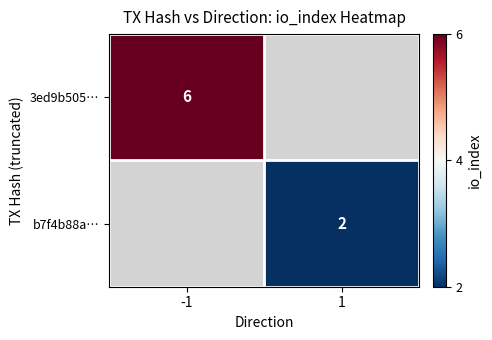

At how many categories does at least one series exceed 2?

1